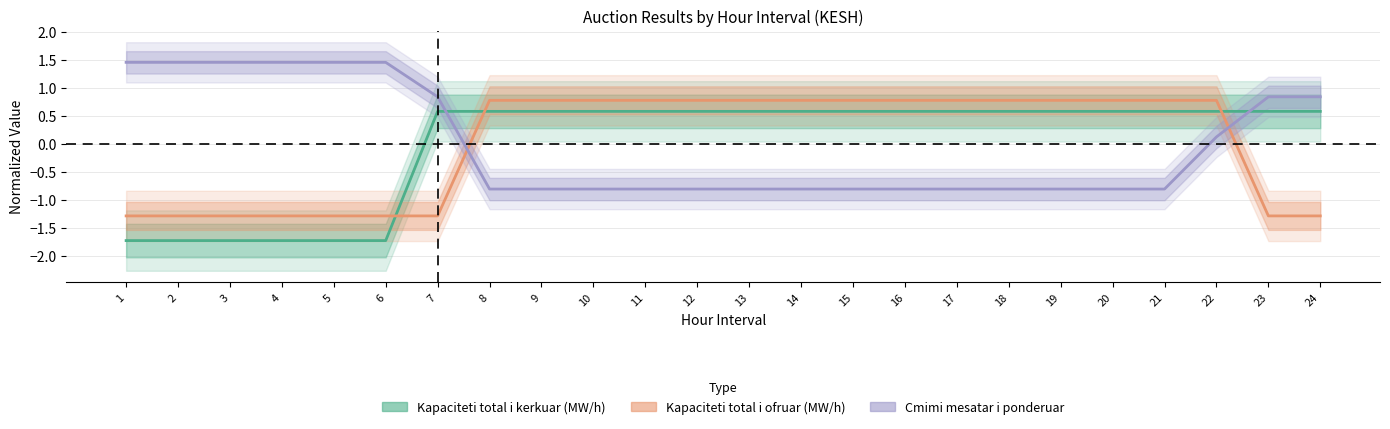

At which label does Kapaciteti total i ofruar (MW/h) reach its minimum?

1